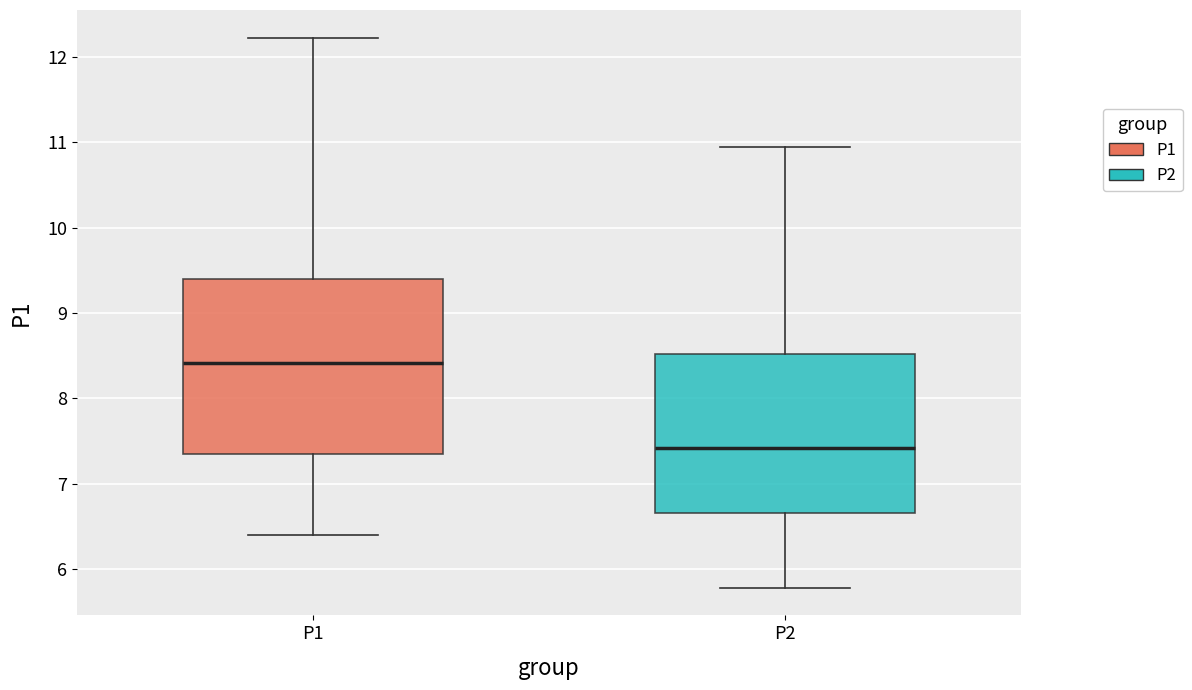

Reading left to right, transcribe this box plot: for each box, give where its median line is, the range the box spans, and where its two whiskers end, as read against the y-axis. The values are not printed on the chart, so give them approximately, as read against the axis.

P1: median 8.4, box 7.3 to 9.4, whiskers 6.4 to 12.2
P2: median 7.4, box 6.7 to 8.5, whiskers 5.8 to 11.0